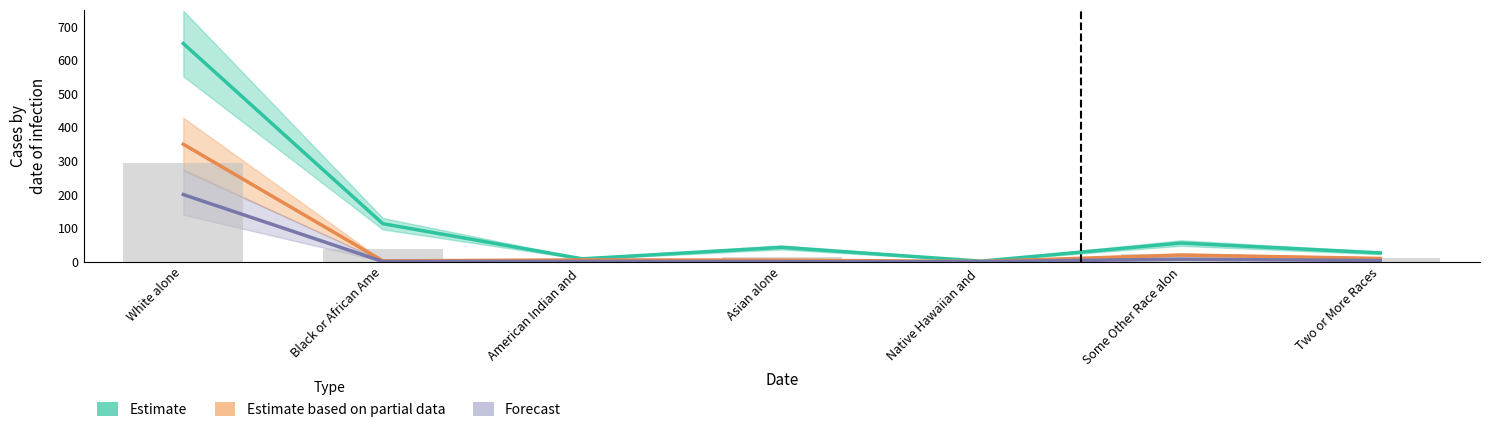

What is the difference between the maximum and minimum values in the National (Estimate) series?

648.4